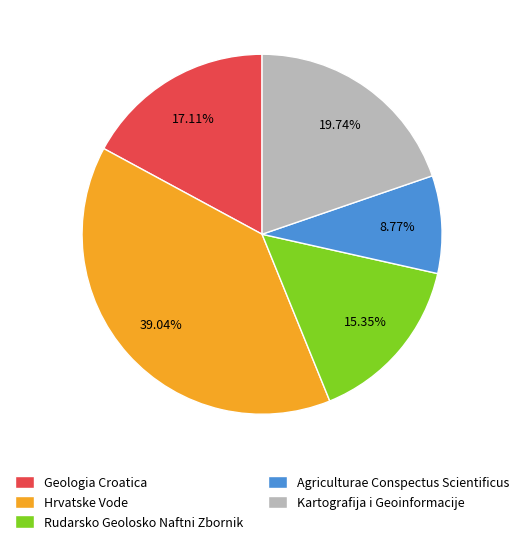

How many segments does this pie chart have?

5